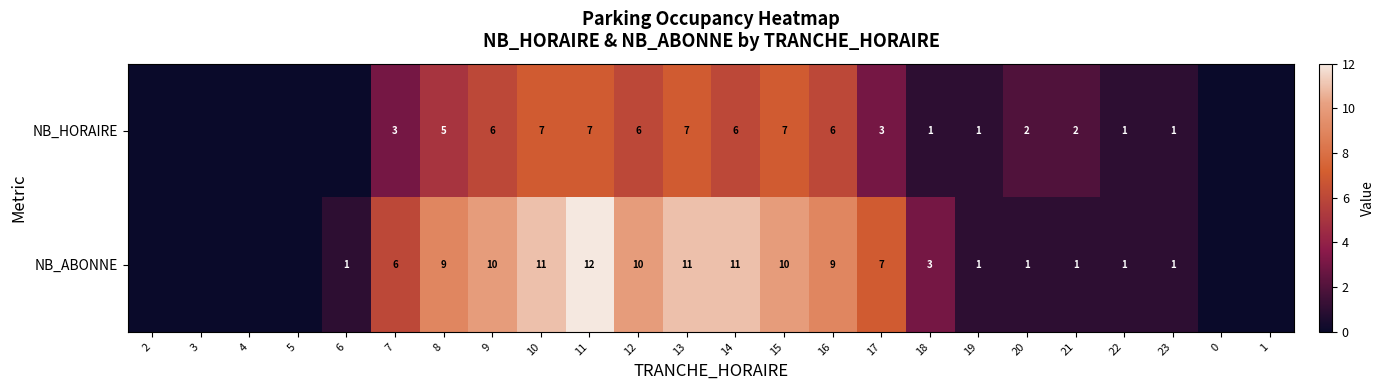

Rank the series at 12 from highest to lowest value.

NB_ABONNE, NB_HORAIRE